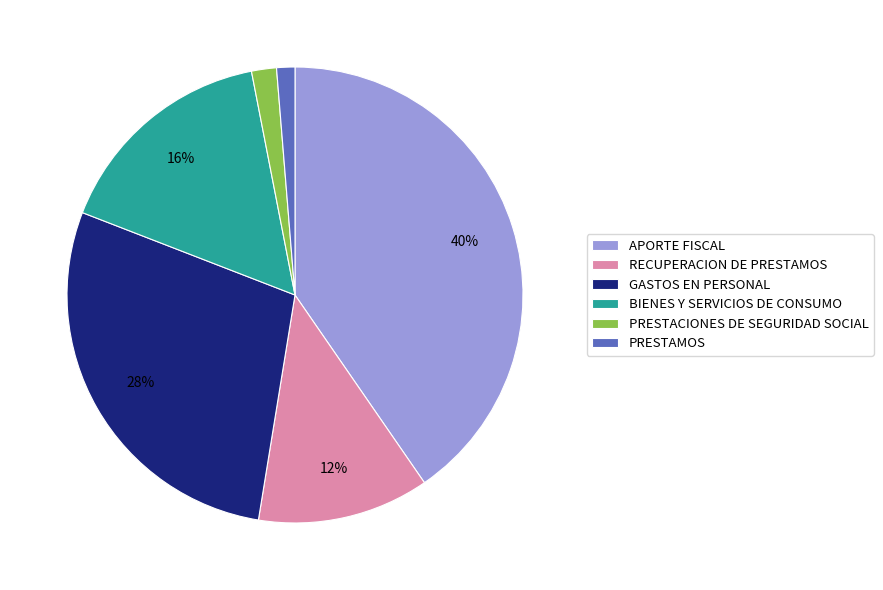

What is the largest slice in the pie chart?

APORTE FISCAL